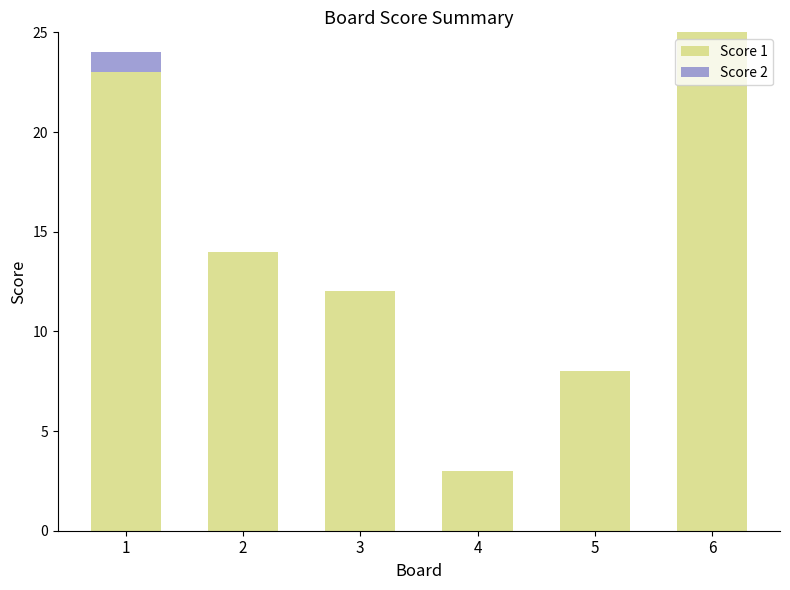

At which label is Score 1 closest to 14?

2